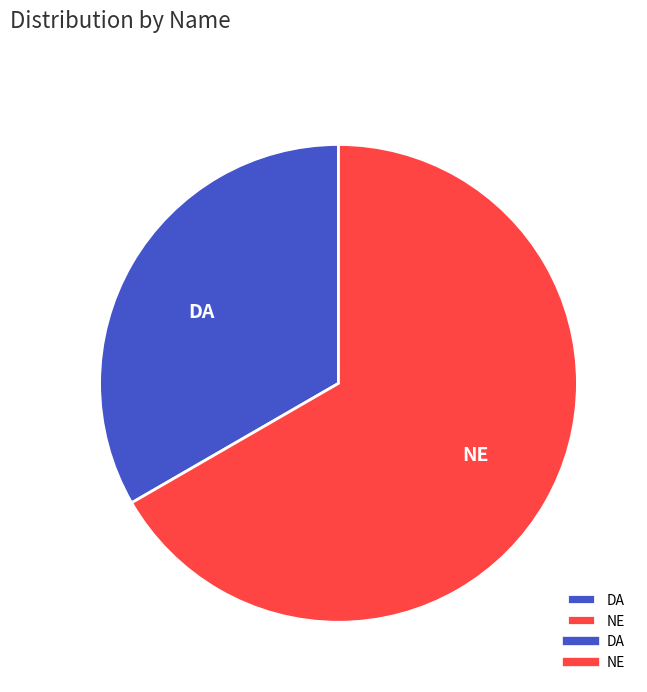

Combined, do NE and DA account for over 50%?

Yes